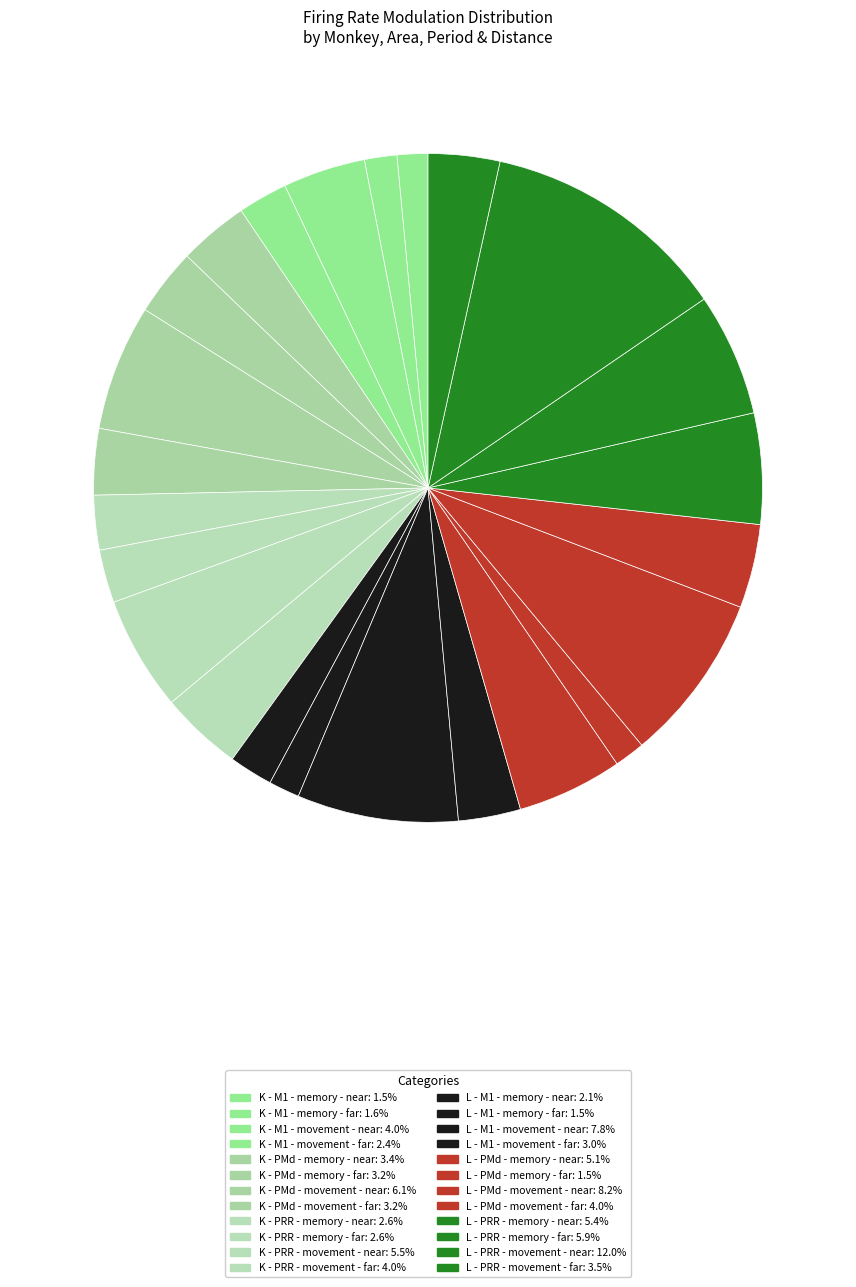

Count the number of slices in the pie.

24